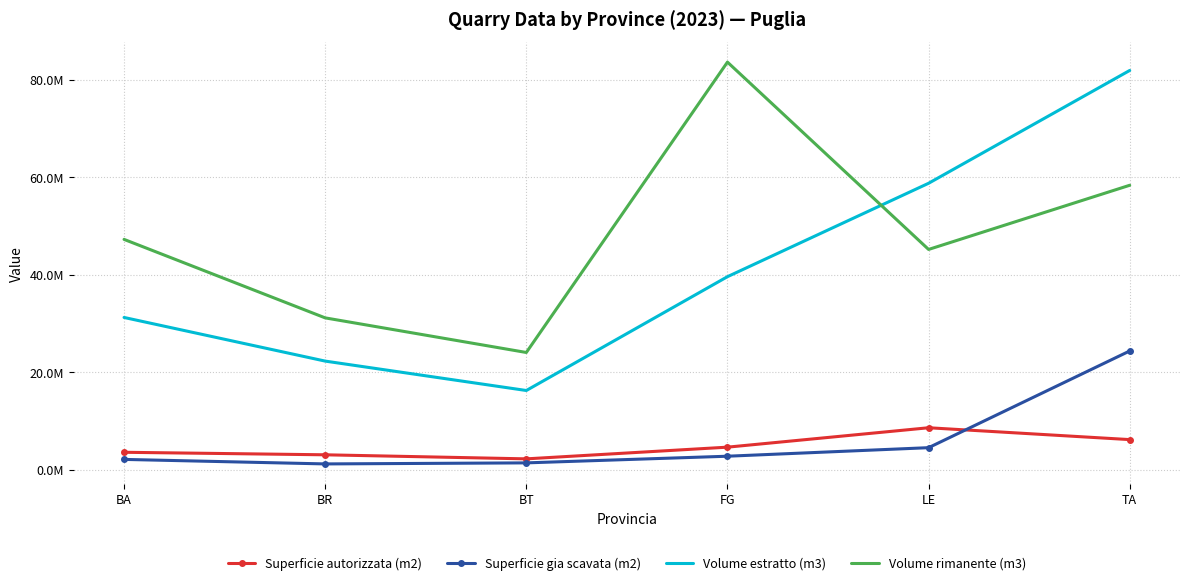

Rank the series at BA from lowest to highest value.

Superficie gia scavata (m2), Superficie autorizzata (m2), Volume estratto (m3), Volume rimanente (m3)